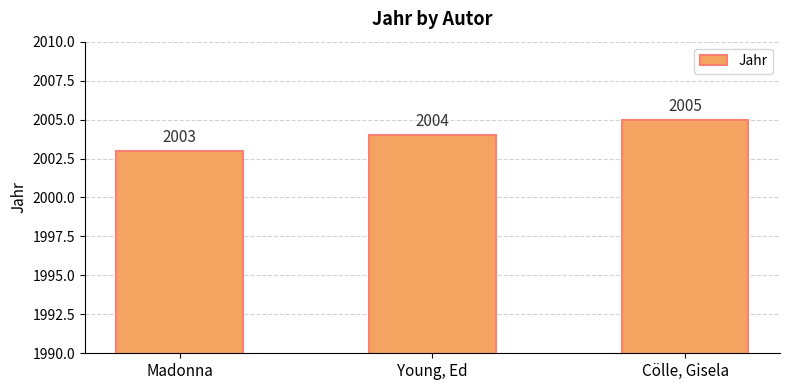

Which label corresponds to the smallest value in the chart?

Madonna